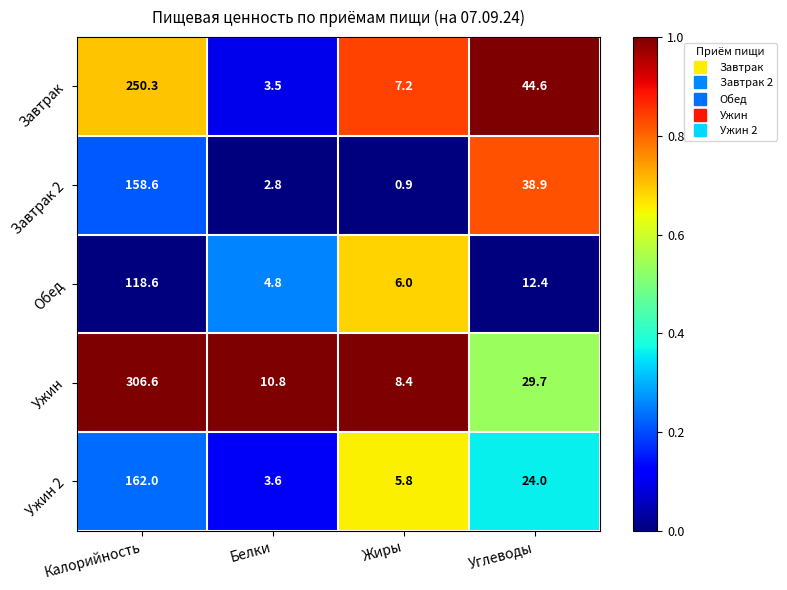

Which series has the largest range (max minus min)?

Ужин